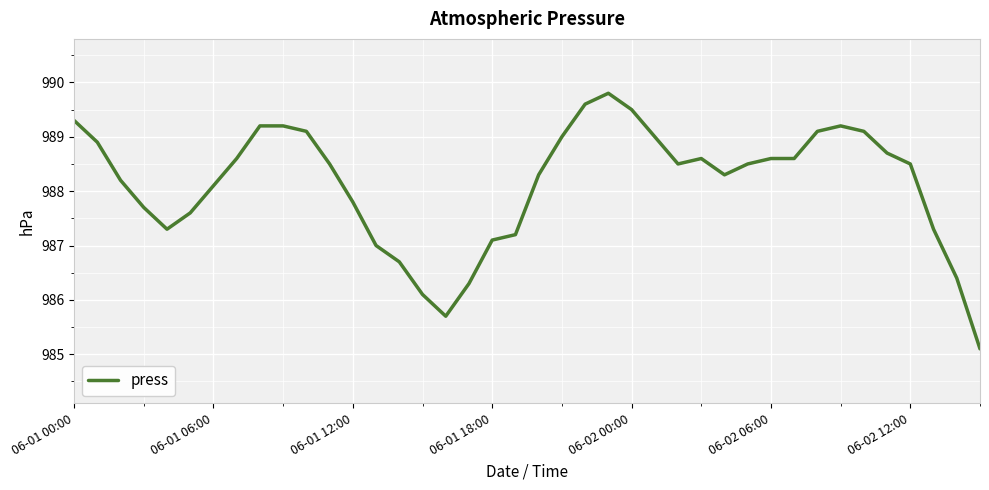

What is the maximum value shown in the chart?

989.8